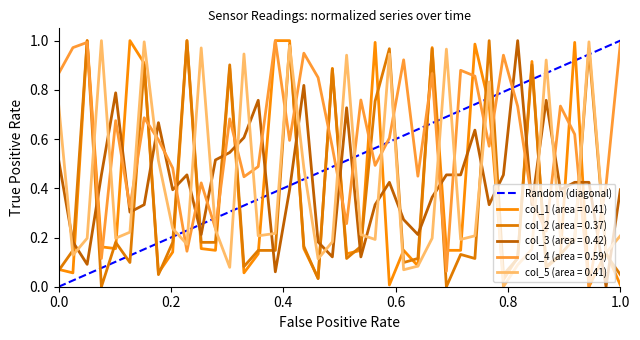

The value at 0.2 is 1. True or false?

True